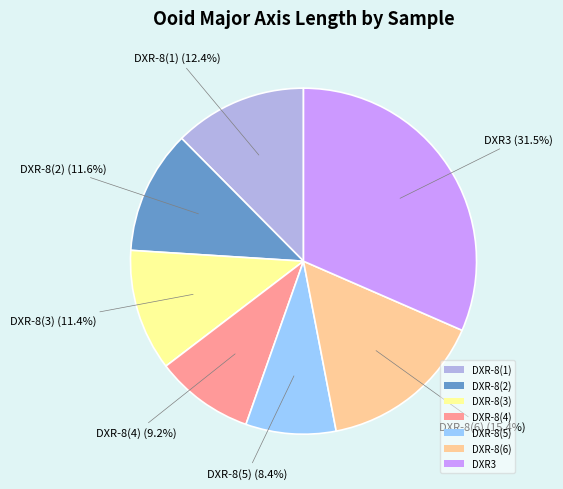

Which has a higher value, DXR-8(1) or DXR-8(5)?

DXR-8(1)